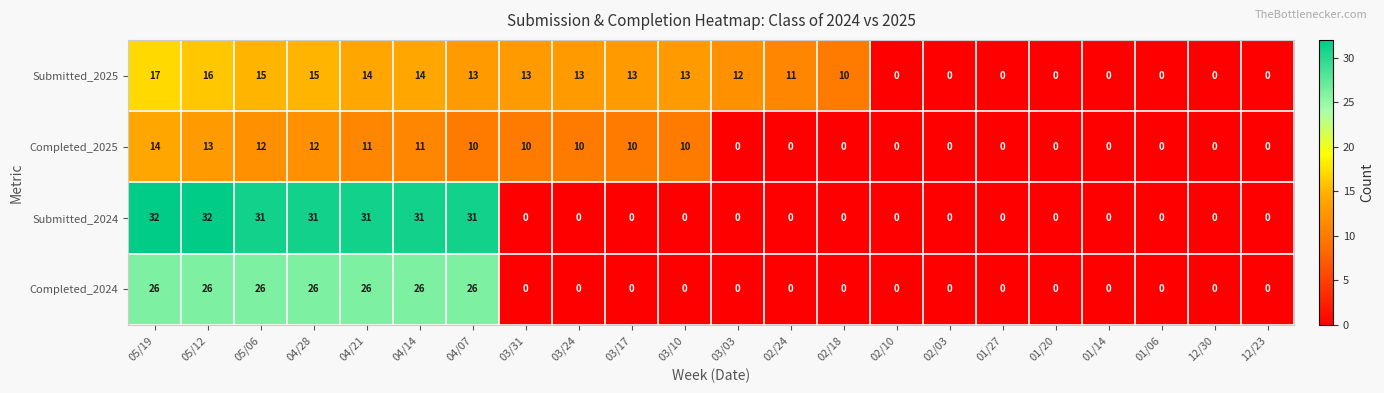

List the series in order of their peak value, lowest first.

Completed_2025, Submitted_2025, Completed_2024, Submitted_2024